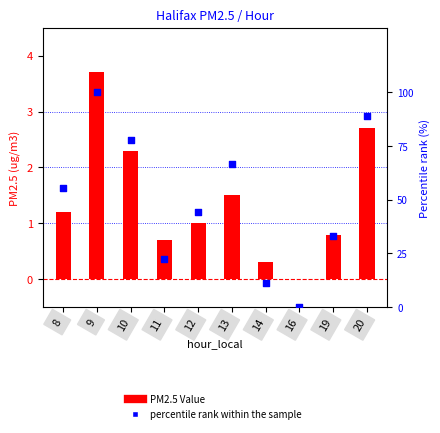

What are all the series names shown in the legend?

PM2.5 Value, percentile rank within the sample